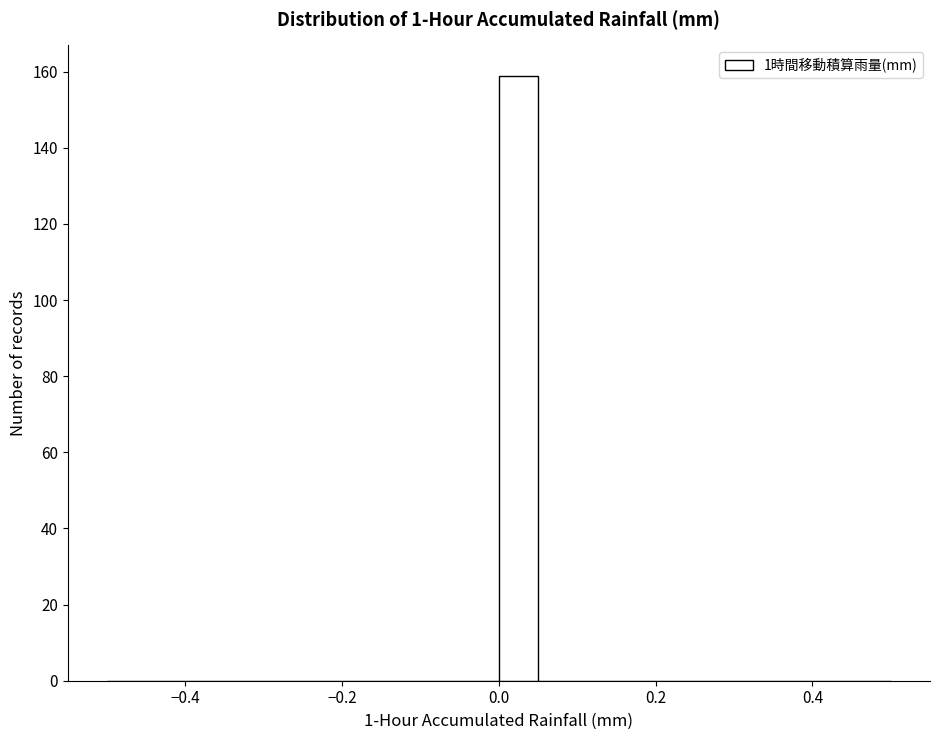

Read against the x-axis, roughly where is the centre of the tallest bar?

0.02